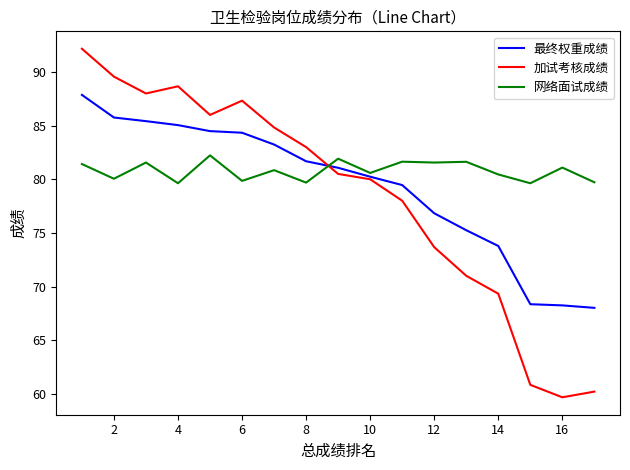

What is the greatest value displayed?

92.2